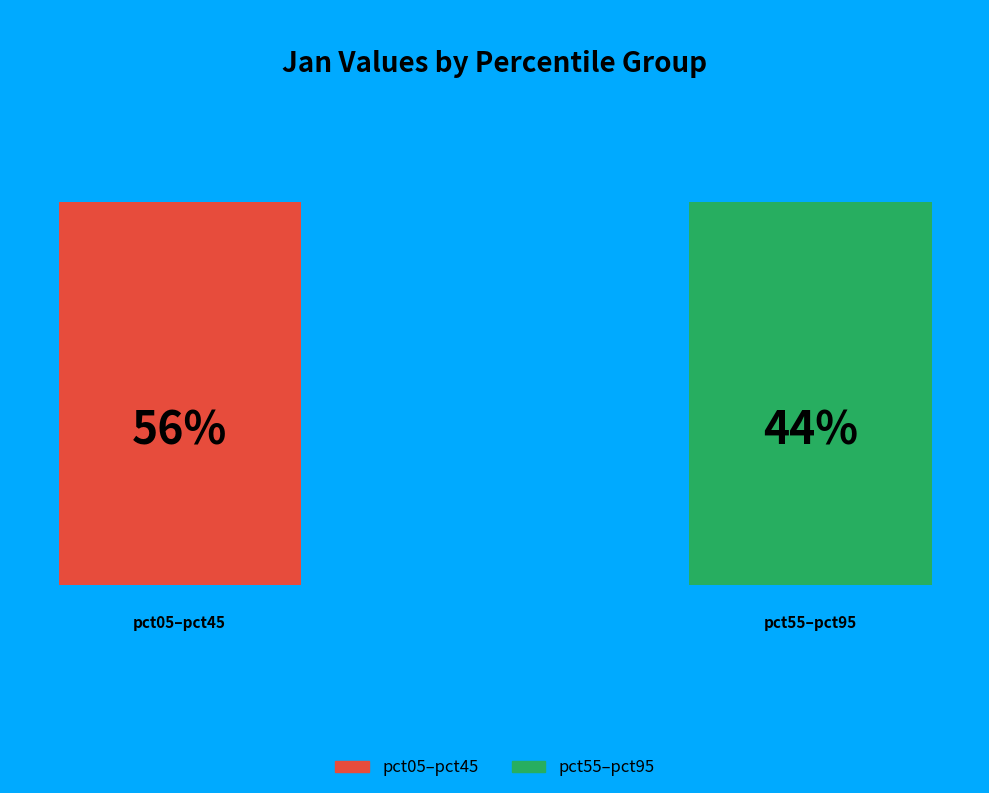

The pct45 slice represents 4% of the pie. True or false?

False